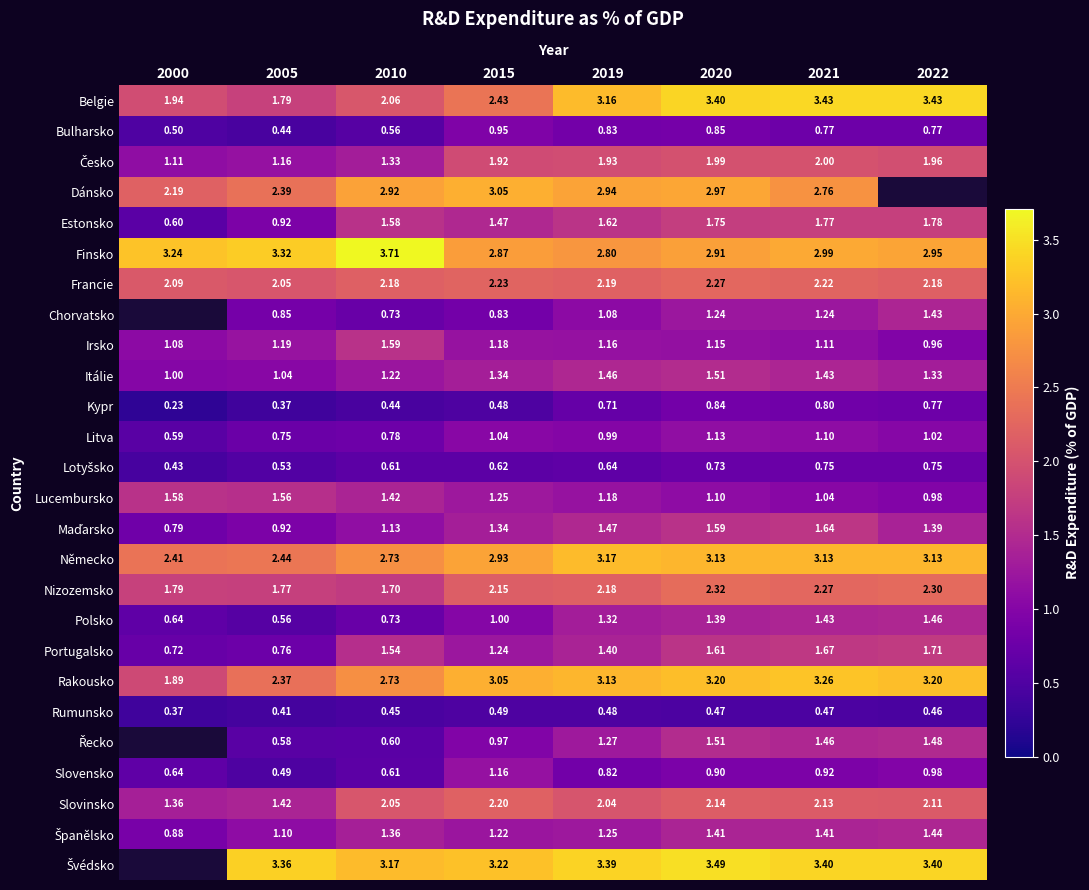

How many categories are shown in the chart?

8